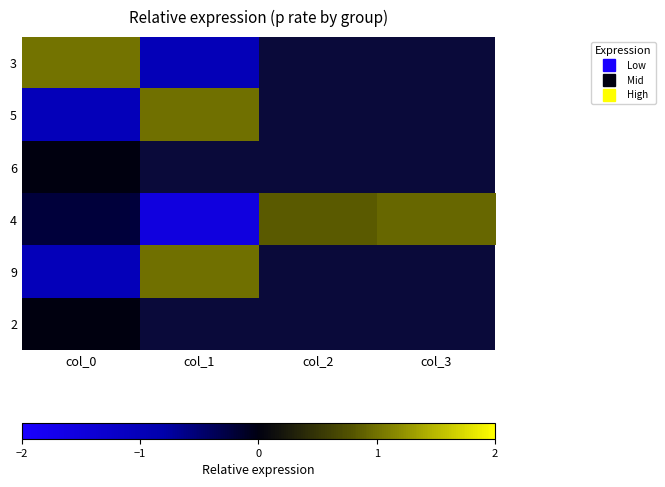

Which category has the lowest value in the 3 series?

col_1